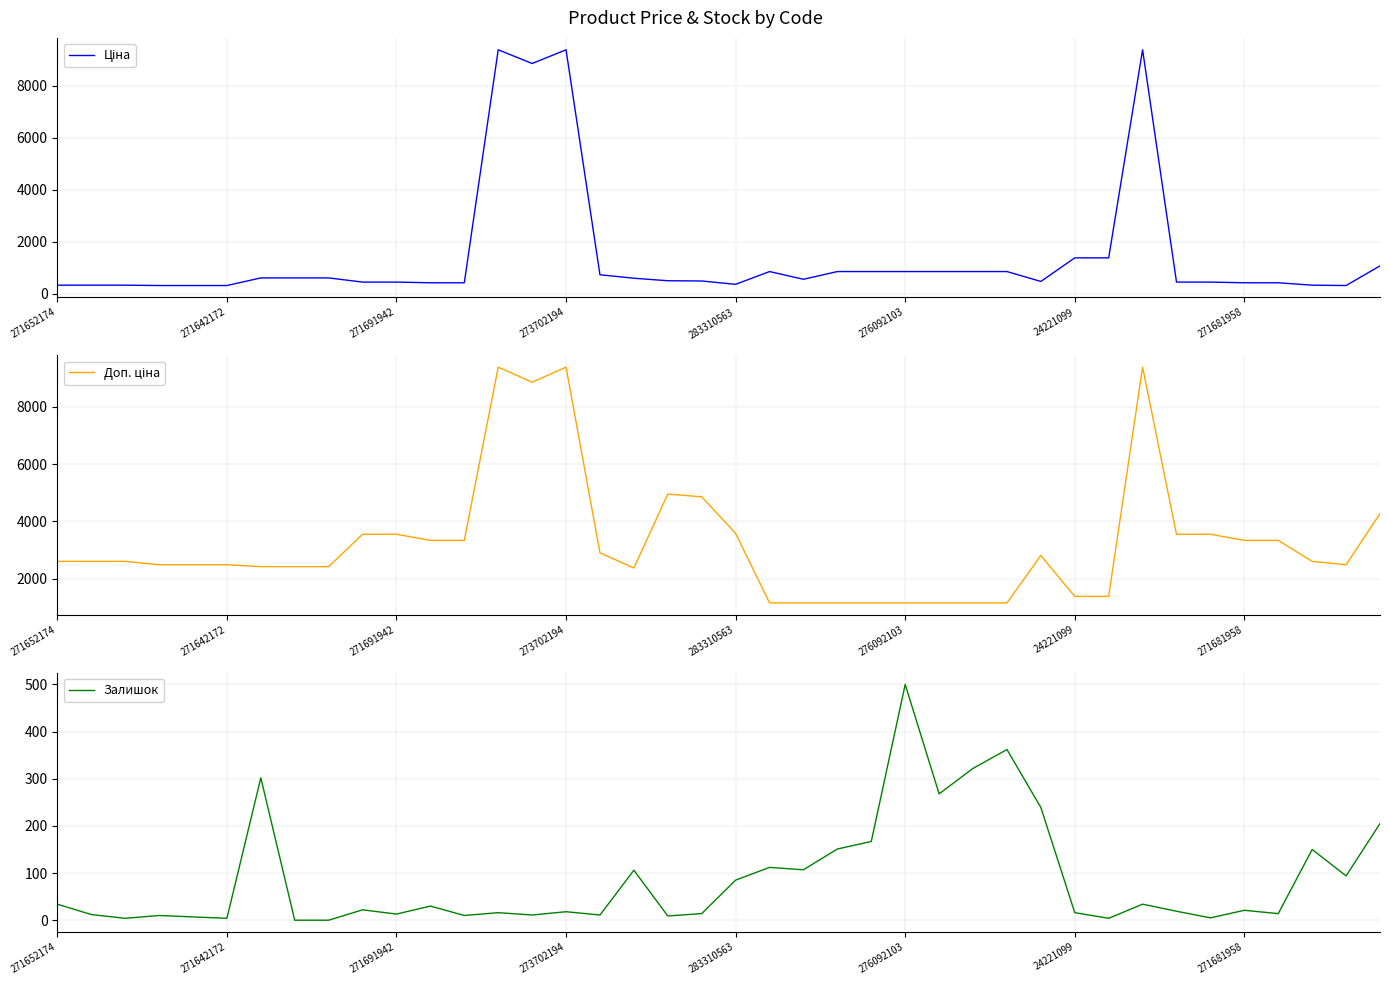

Reading right to left, extract all data points from this chart.

Ціна: 1067.3	310.3	324.8	416.6	416.6	443.1	443.1	9384.0	1375.4	1375.4	467.3	848.4	848.4	848.4	848.4	848.4	848.4	551.5	848.4	357.4	485.4	495.0	591.6	724.5	9384.0	8856.7	9384.0	416.6	416.6	443.1	443.1	603.7	603.7	603.7	310.3	310.3	310.3	324.8	324.8	324.8
Доп. ціна: 4269.4	2482.4	2598.3	3332.5	3332.5	3545.0	3545.0	9384.0	1375.0	1375.0	2803.6	1149.7	1149.7	1149.7	1149.7	1149.7	1149.7	1149.7	1149.7	3573.9	4853.8	4950.4	2366.5	2897.8	9384.0	8856.7	9384.0	3332.5	3332.5	3545.0	3545.0	2414.8	2414.8	2414.8	2482.4	2482.4	2482.4	2598.3	2598.3	2598.3
Залишок: 205.0	94.0	150.0	14.0	21.0	5.0	19.0	34.0	4.0	16.0	239.0	362.0	322.0	268.0	500.0	167.0	151.0	107.0	112.0	85.0	14.0	9.0	106.0	11.0	18.0	11.0	16.0	10.0	30.0	13.0	22.0	0.0	0.0	302.0	4.0	7.0	10.0	4.0	12.0	34.0